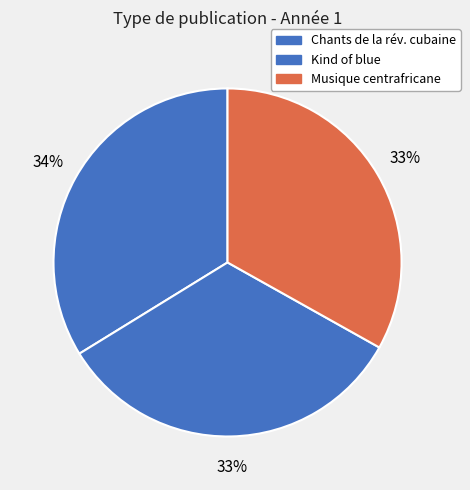

How many slices are in this pie chart?

3